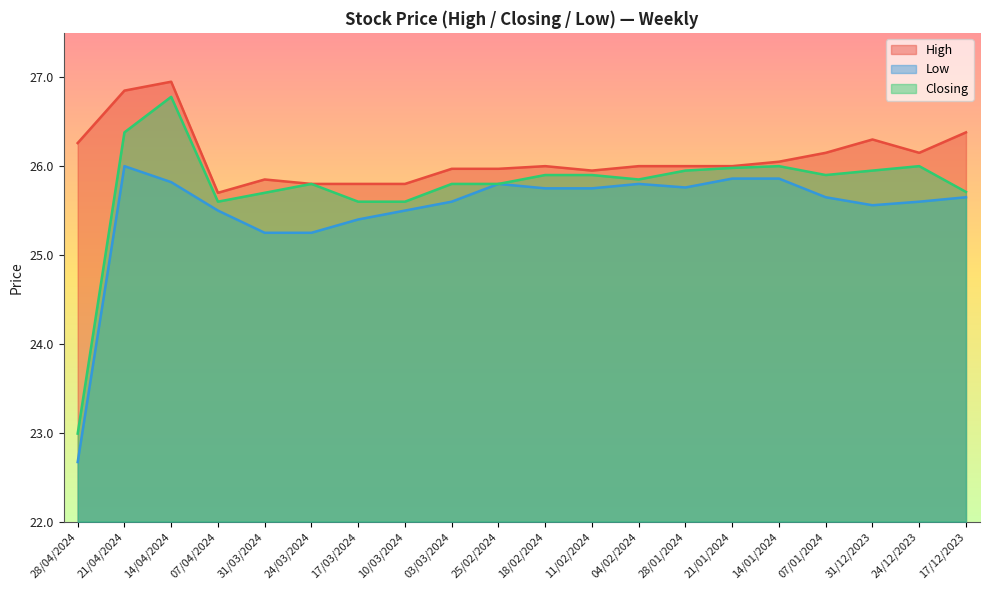

List the series in order of their overall mean, highest first.

High, Closing, Low